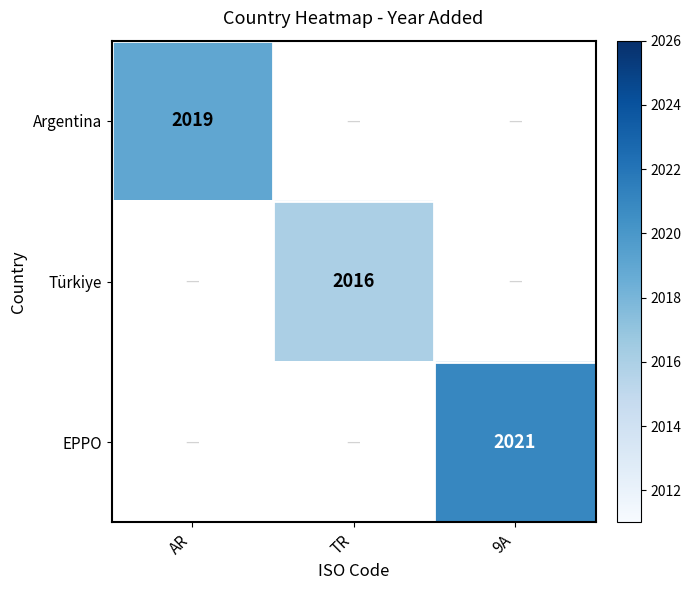

The Türkiye series shows 2016 at TR. True or false?

True